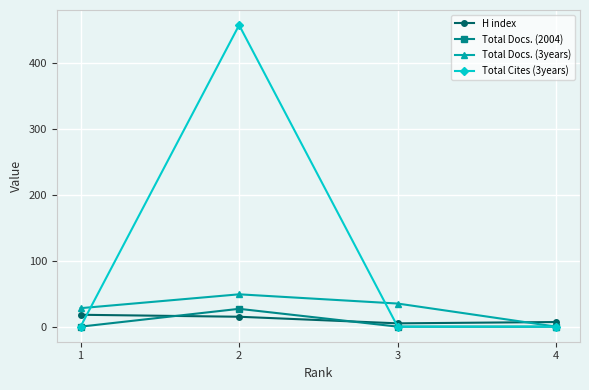

What are all the series names shown in the legend?

H index, Total Docs. (2004), Total Docs. (3years), Total Cites (3years)